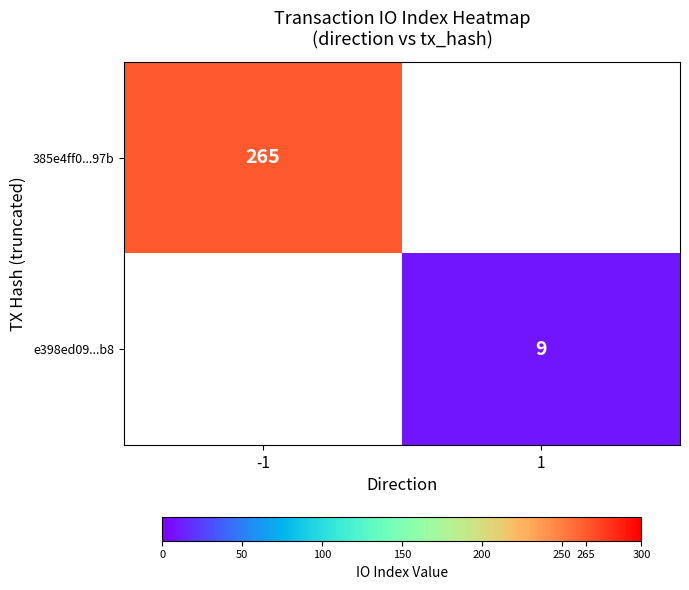

Is it true that e398ed09...b8 equals 9 at 1?

True